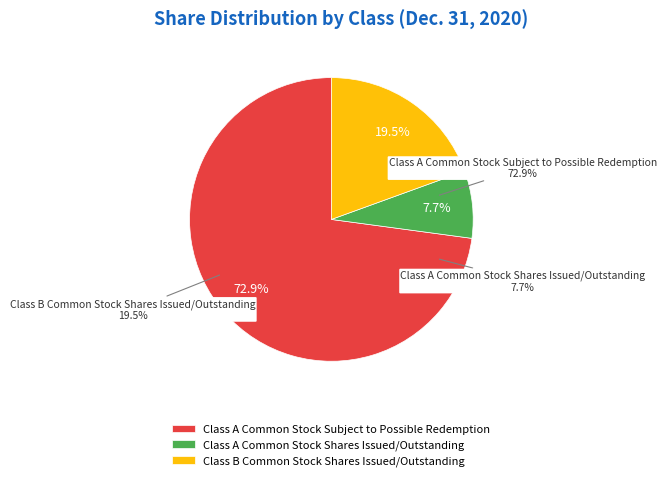

Count the number of slices in the pie.

3